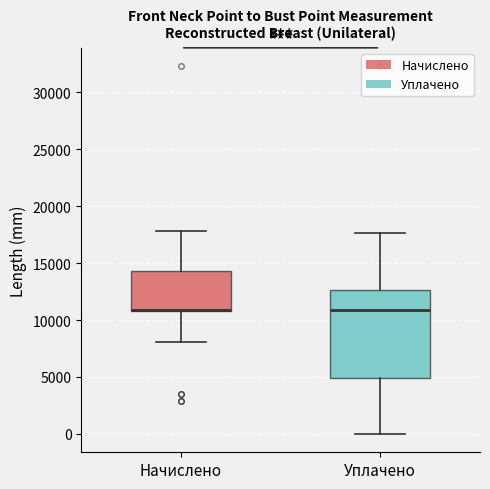

Where does the lower whisker of the box for Начислено end on the y-axis? The values are not printed on the chart, so give them approximately, as read against the axis.

8000